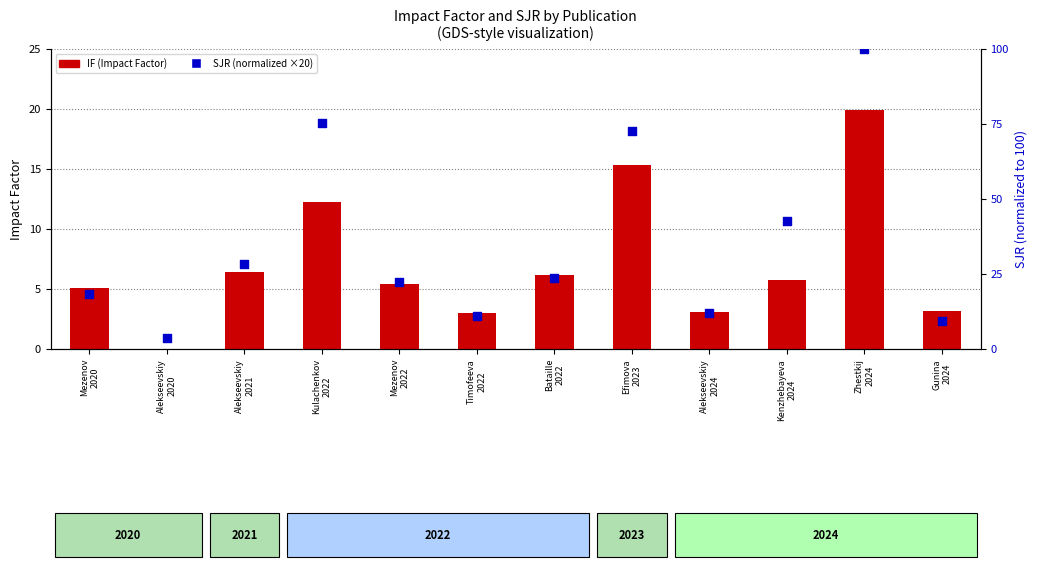

At how many categories does at least one series exceed 34?

4